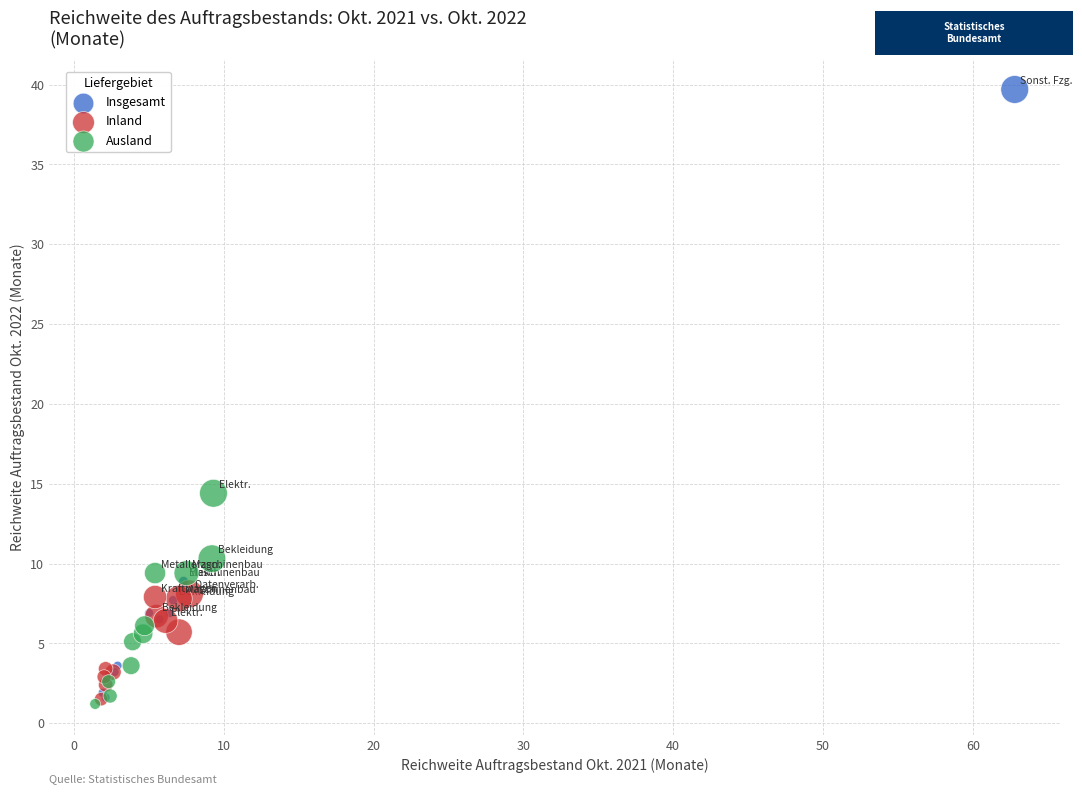

Which series has the widest spread of Y values?

Insgesamt